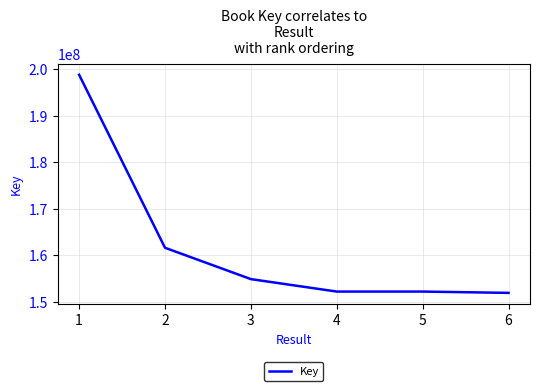

What is the maximum value shown in the chart?

198765344